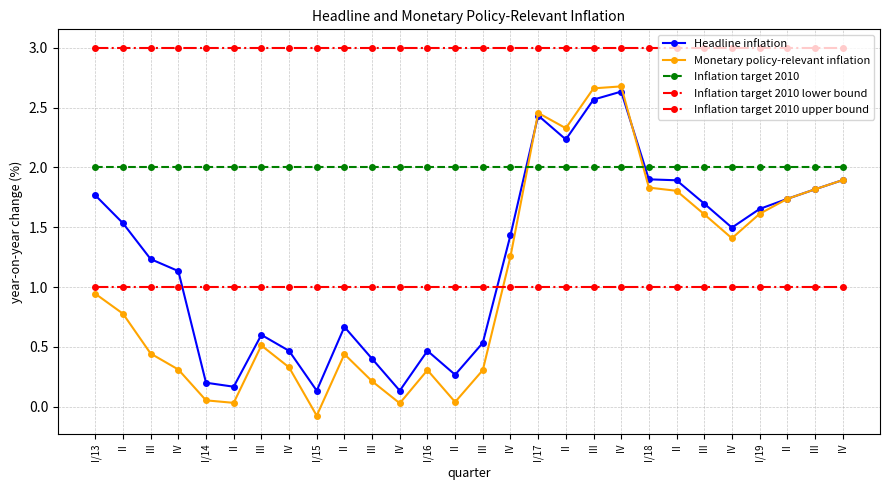

Reading left to right, what are all the values shown in this chart?

Headline inflation: I/13=1.8	II=1.5	III=1.2	IV=1.1	I/14=0.2	II=0.2	III=0.6	IV=0.5	I/15=0.1	II=0.7	III=0.4	IV=0.1	I/16=0.5	II=0.3	III=0.5	IV=1.4	I/17=2.4	II=2.2	III=2.6	IV=2.6	I/18=1.9	II=1.9	III=1.7	IV=1.5	I/19=1.7	II=1.7	III=1.8	IV=1.9
Monetary policy-relevant inflation: I/13=0.9	II=0.8	III=0.4	IV=0.3	I/14=0.1	II=0.0	III=0.5	IV=0.3	I/15=-0.1	II=0.4	III=0.2	IV=0.0	I/16=0.3	II=0.0	III=0.3	IV=1.3	I/17=2.5	II=2.3	III=2.7	IV=2.7	I/18=1.8	II=1.8	III=1.6	IV=1.4	I/19=1.6	II=1.7	III=1.8	IV=1.9
Inflation target 2010: I/13=2.0	II=2.0	III=2.0	IV=2.0	I/14=2.0	II=2.0	III=2.0	IV=2.0	I/15=2.0	II=2.0	III=2.0	IV=2.0	I/16=2.0	II=2.0	III=2.0	IV=2.0	I/17=2.0	II=2.0	III=2.0	IV=2.0	I/18=2.0	II=2.0	III=2.0	IV=2.0	I/19=2.0	II=2.0	III=2.0	IV=2.0
Inflation target 2010 lower bound: I/13=1.0	II=1.0	III=1.0	IV=1.0	I/14=1.0	II=1.0	III=1.0	IV=1.0	I/15=1.0	II=1.0	III=1.0	IV=1.0	I/16=1.0	II=1.0	III=1.0	IV=1.0	I/17=1.0	II=1.0	III=1.0	IV=1.0	I/18=1.0	II=1.0	III=1.0	IV=1.0	I/19=1.0	II=1.0	III=1.0	IV=1.0
Inflation target 2010 upper bound: I/13=3.0	II=3.0	III=3.0	IV=3.0	I/14=3.0	II=3.0	III=3.0	IV=3.0	I/15=3.0	II=3.0	III=3.0	IV=3.0	I/16=3.0	II=3.0	III=3.0	IV=3.0	I/17=3.0	II=3.0	III=3.0	IV=3.0	I/18=3.0	II=3.0	III=3.0	IV=3.0	I/19=3.0	II=3.0	III=3.0	IV=3.0